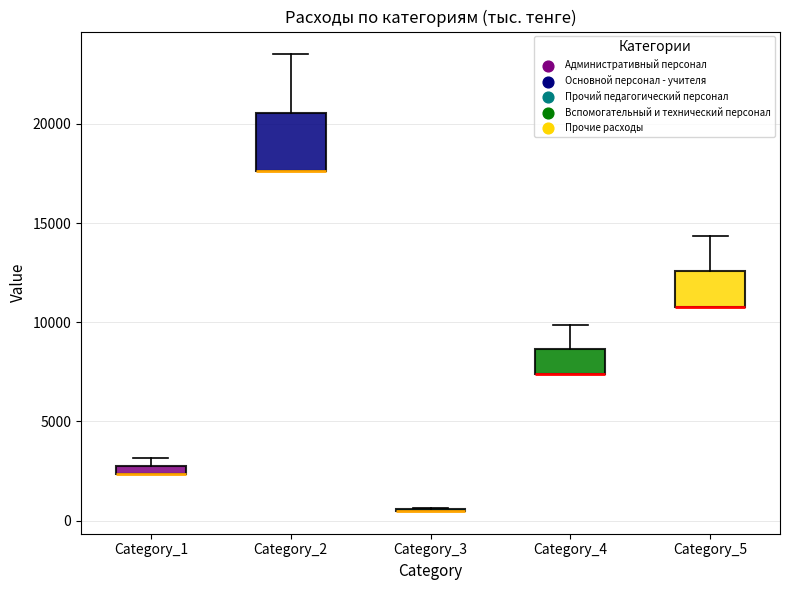

Where is the upper edge of the box for Category_4 on the y-axis? The values are not printed on the chart, so give them approximately, as read against the axis.

8500